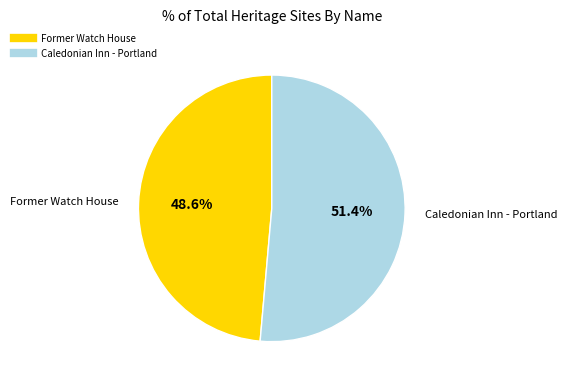

Which slice represents more than half of the pie?

Caledonian Inn - Portland